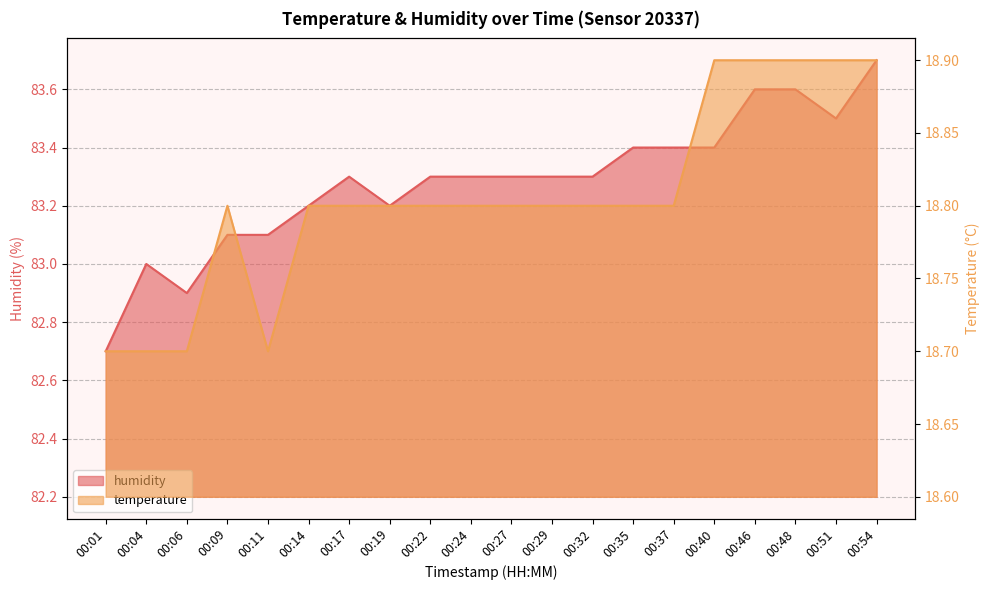

Count the temperature values in the range 18 to 19.

20